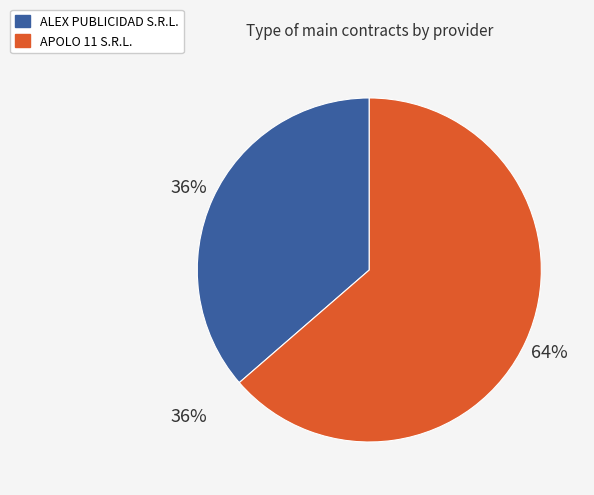

Rank the categories by value from lowest to highest.

ALEX PUBLICIDAD S.R.L., APOLO 11 S.R.L.